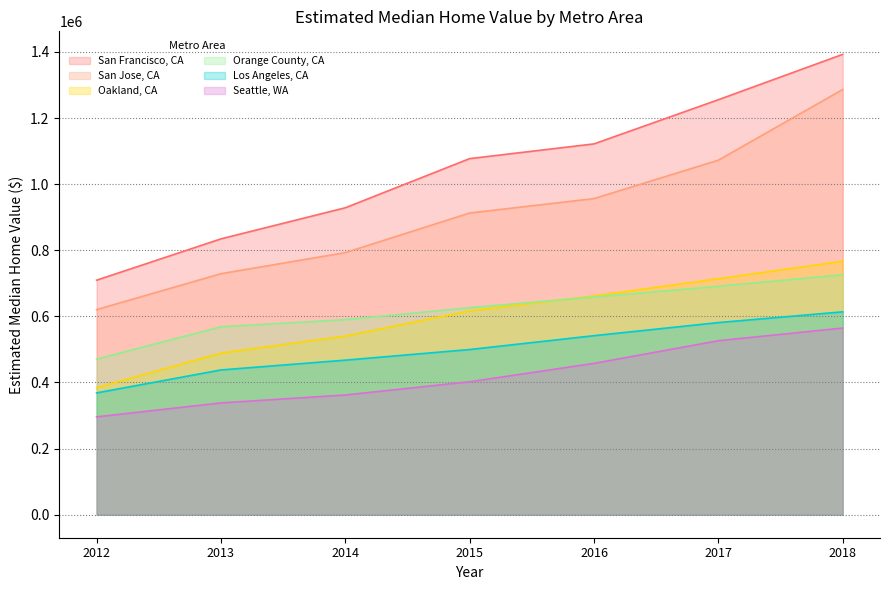

What is the difference between the maximum and second lowest values in the San Francisco, CA series?

558187